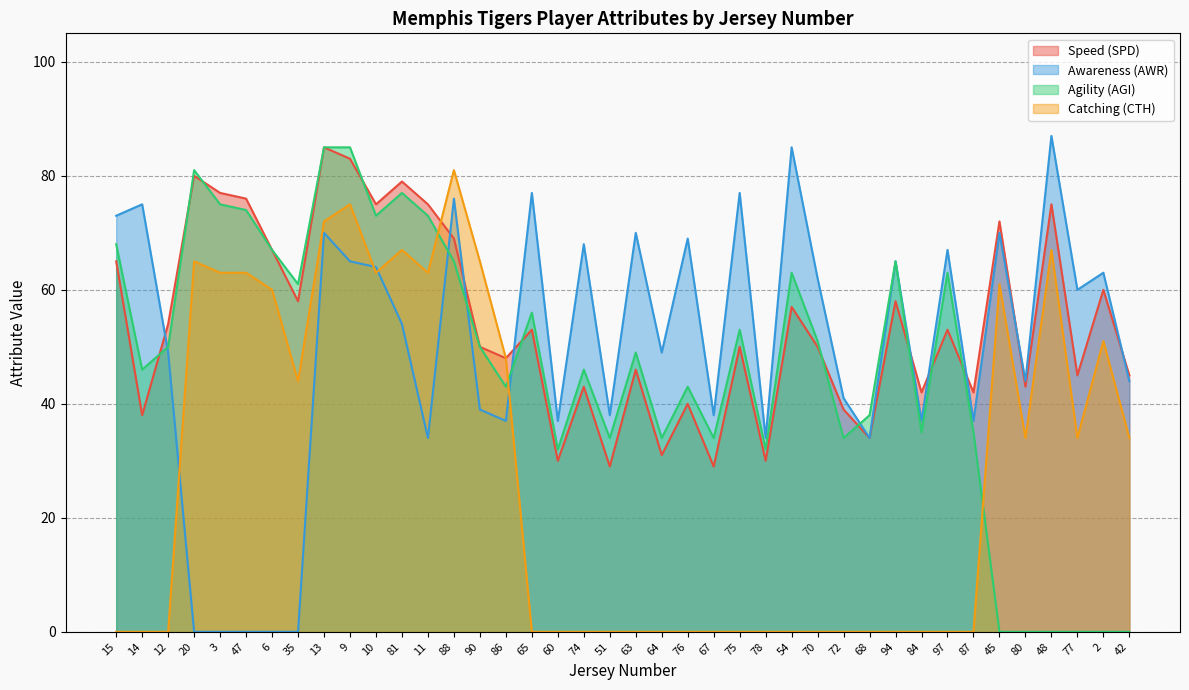

What is the spread (max minus min) of values at 97?

67